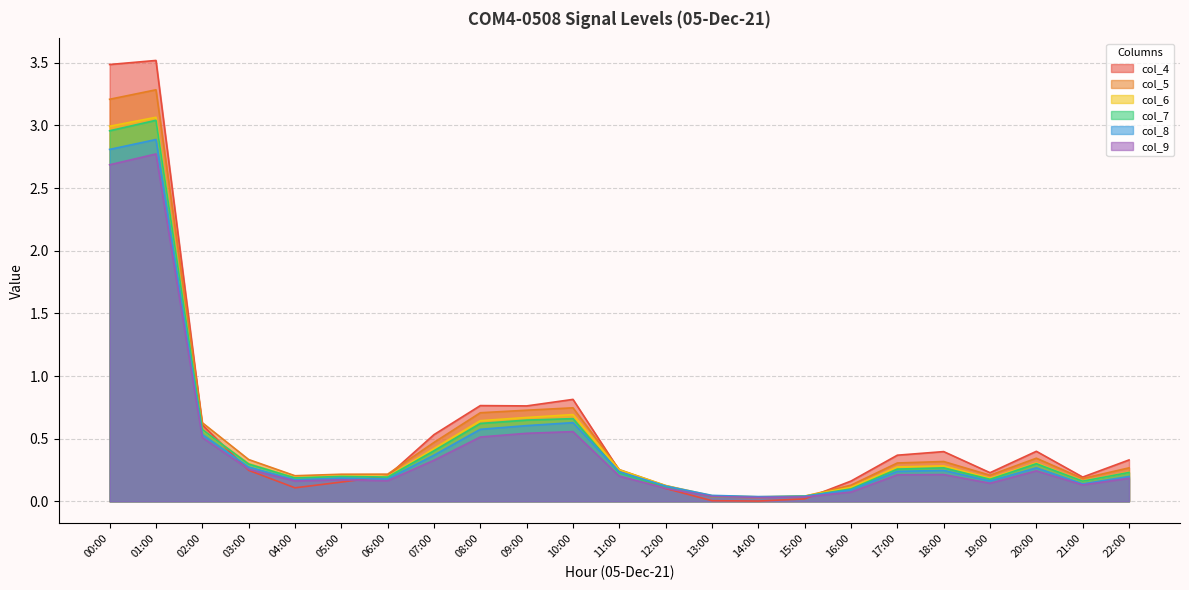

Reading right to left, transcribe all the data shown in this chart.

col_4: 0.3	0.2	0.4	0.2	0.4	0.4	0.2	0.0	0.0	0.0	0.1	0.2	0.8	0.8	0.8	0.5	0.2	0.2	0.1	0.2	0.6	3.5	3.5
col_5: 0.3	0.2	0.3	0.2	0.3	0.3	0.1	0.0	0.0	0.0	0.1	0.3	0.7	0.7	0.7	0.5	0.2	0.2	0.2	0.3	0.6	3.3	3.2
col_6: 0.2	0.2	0.3	0.2	0.3	0.3	0.1	0.0	0.0	0.0	0.1	0.3	0.7	0.7	0.6	0.4	0.2	0.2	0.2	0.3	0.6	3.1	3.0
col_7: 0.2	0.2	0.3	0.2	0.3	0.3	0.1	0.0	0.0	0.0	0.1	0.2	0.7	0.6	0.6	0.4	0.2	0.2	0.2	0.3	0.6	3.0	3.0
col_8: 0.2	0.1	0.3	0.2	0.2	0.2	0.1	0.0	0.0	0.0	0.1	0.2	0.6	0.6	0.6	0.4	0.2	0.2	0.2	0.3	0.5	2.9	2.8
col_9: 0.2	0.1	0.2	0.1	0.2	0.2	0.1	0.0	0.0	0.0	0.1	0.2	0.6	0.5	0.5	0.3	0.2	0.2	0.2	0.3	0.5	2.8	2.7